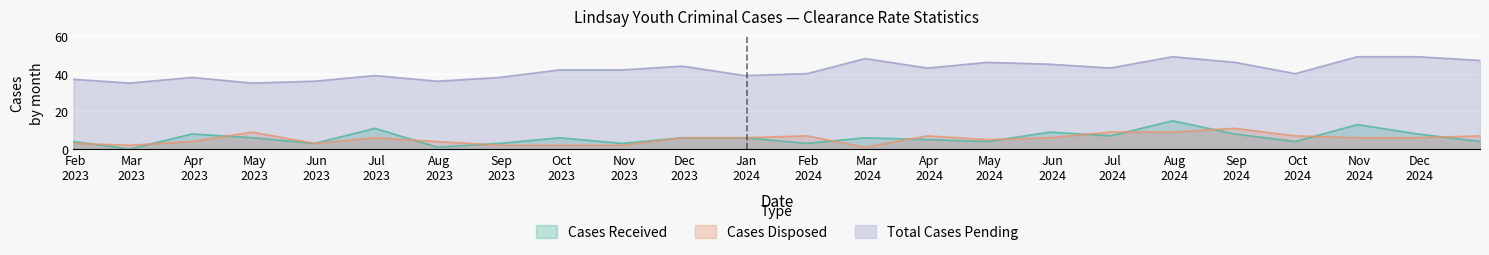

Rank the categories by Cases Disposed value from highest to lowest.

2024-08-31, 2023-04-30, 2024-06-30, 2024-07-31, 2024-01-31, 2024-03-31, 2024-09-30, 2024-12-31, 2023-06-30, 2023-11-30, 2023-12-31, 2024-05-31, 2024-10-31, 2024-11-30, 2024-04-30, 2023-03-31, 2023-07-31, 2023-01-31, 2023-05-31, 2023-02-28, 2023-08-31, 2023-09-30, 2023-10-31, 2024-02-29